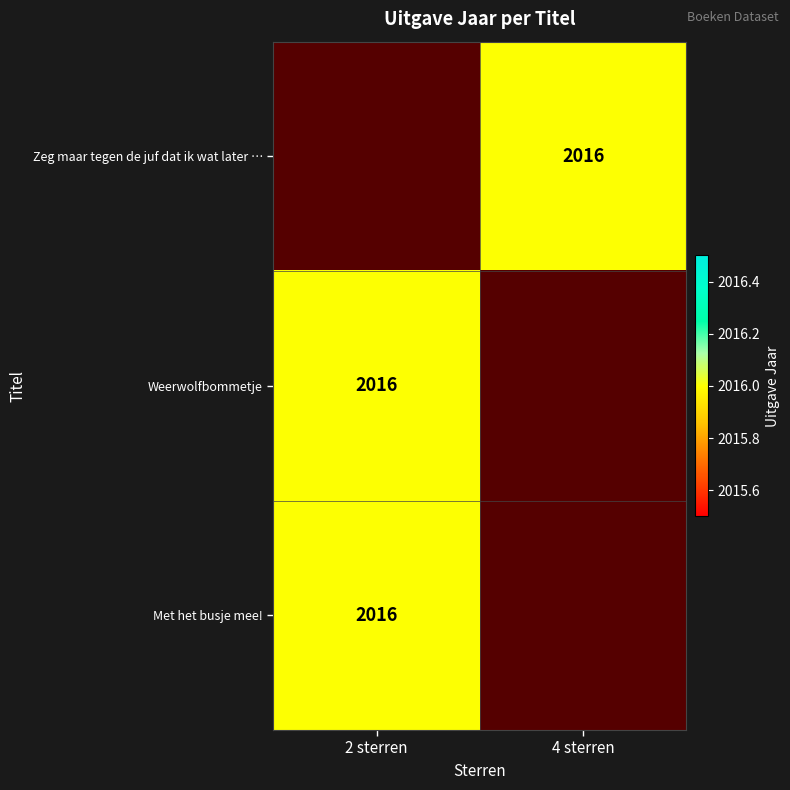

Between 2 sterren and 4 sterren, which is larger?

4 sterren